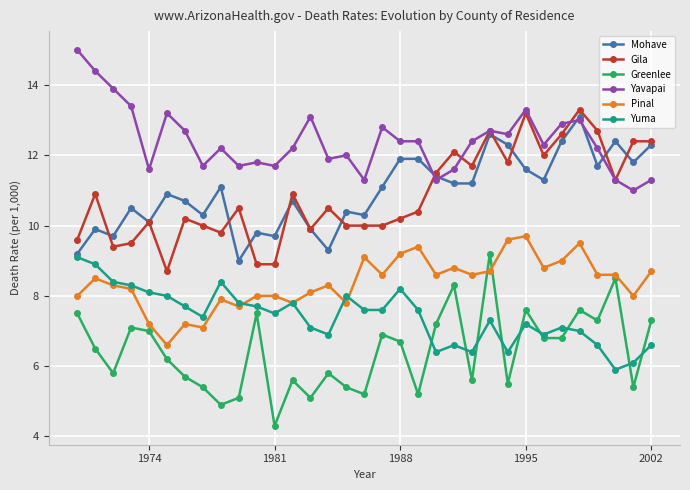

In Greenlee, how many points are higher than both neighbors (excluding endpoints)?

10